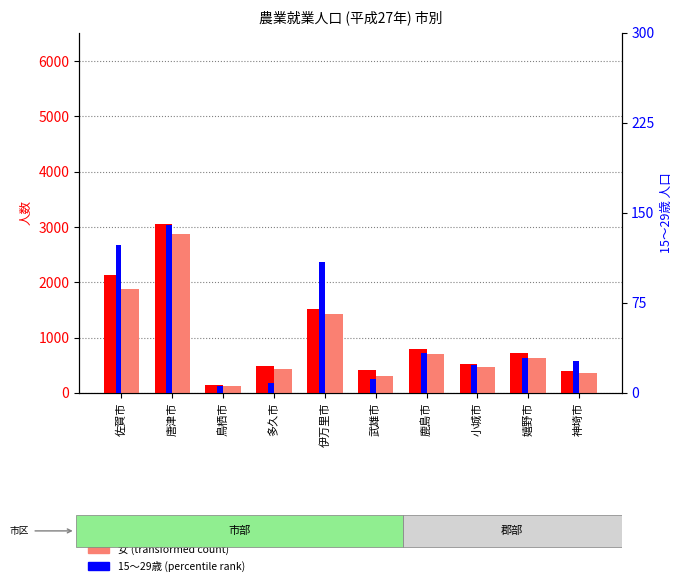

Reading left to right, extract all data points from this chart.

男 (transformed count): 佐賀市=2136	唐津市=3054	鳥栖市=141	多久市=492	伊万里市=1521	武雄市=411	鹿島市=793	小城市=514	嬉野市=729	神埼市=397
女 (transformed count): 佐賀市=1885	唐津市=2865	鳥栖市=126	多久市=436	伊万里市=1421	武雄市=300	鹿島市=698	小城市=469	嬉野市=627	神埼市=364
15～29歳 (percentile rank): 佐賀市=123	唐津市=140	鳥栖市=6	多久市=8	伊万里市=109	武雄市=12	鹿島市=33	小城市=23	嬉野市=29	神埼市=27